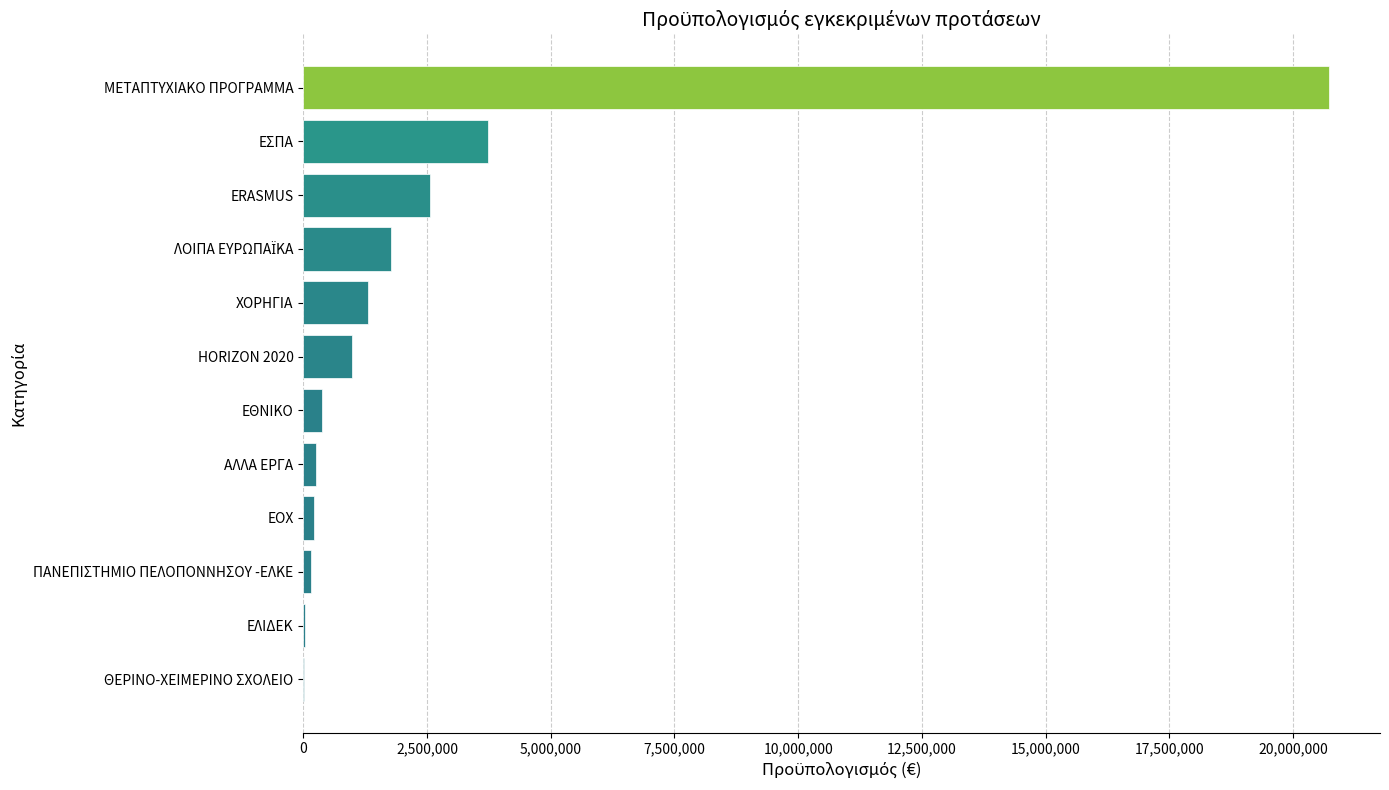

At which category does the chart reach its peak across all series?

ΜΕΤΑΠΤΥΧΙΑΚΟ ΠΡΟΓΡΑΜΜΑ